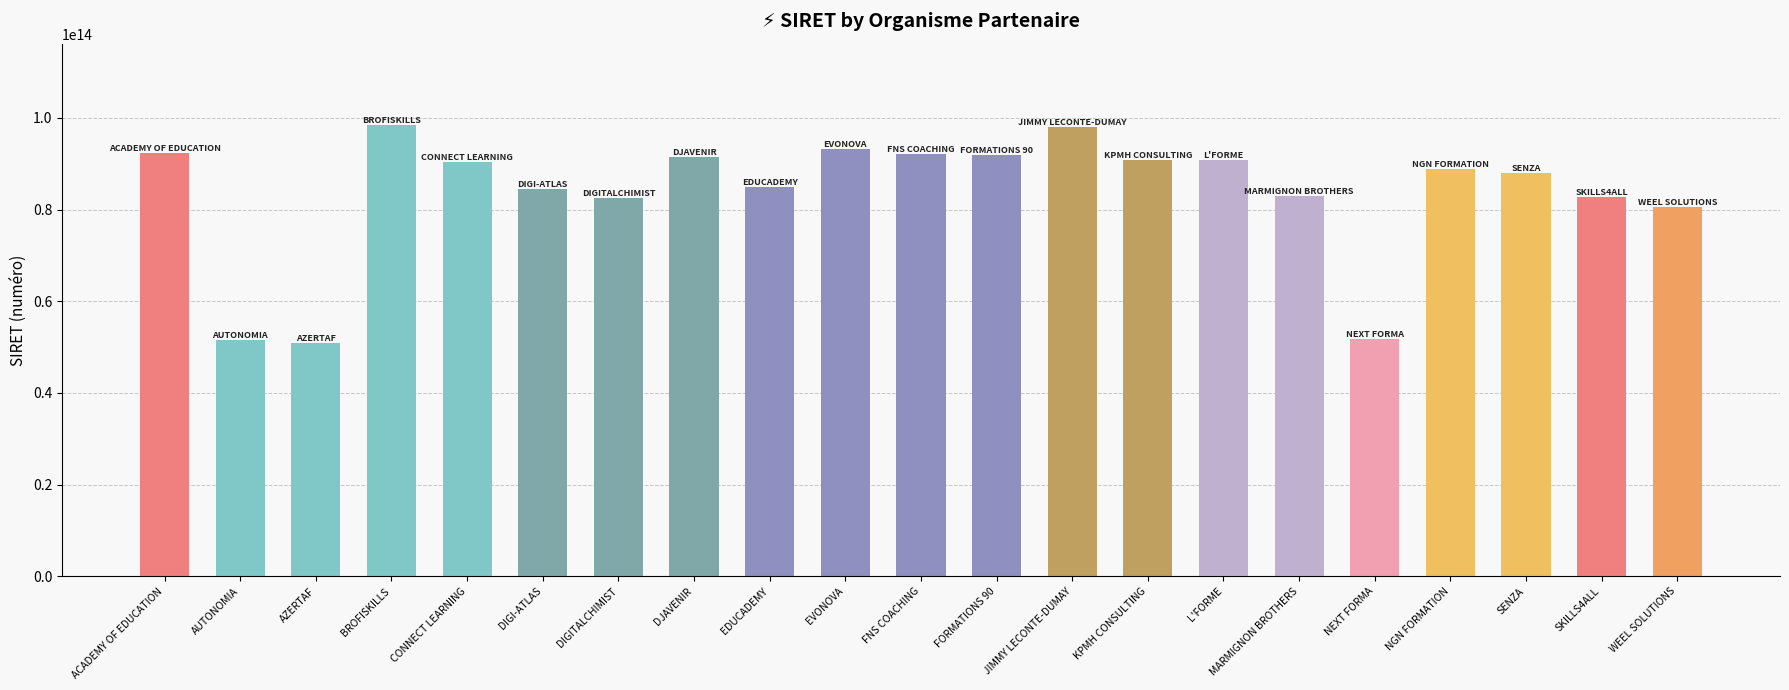

How many bars are there in total?

21